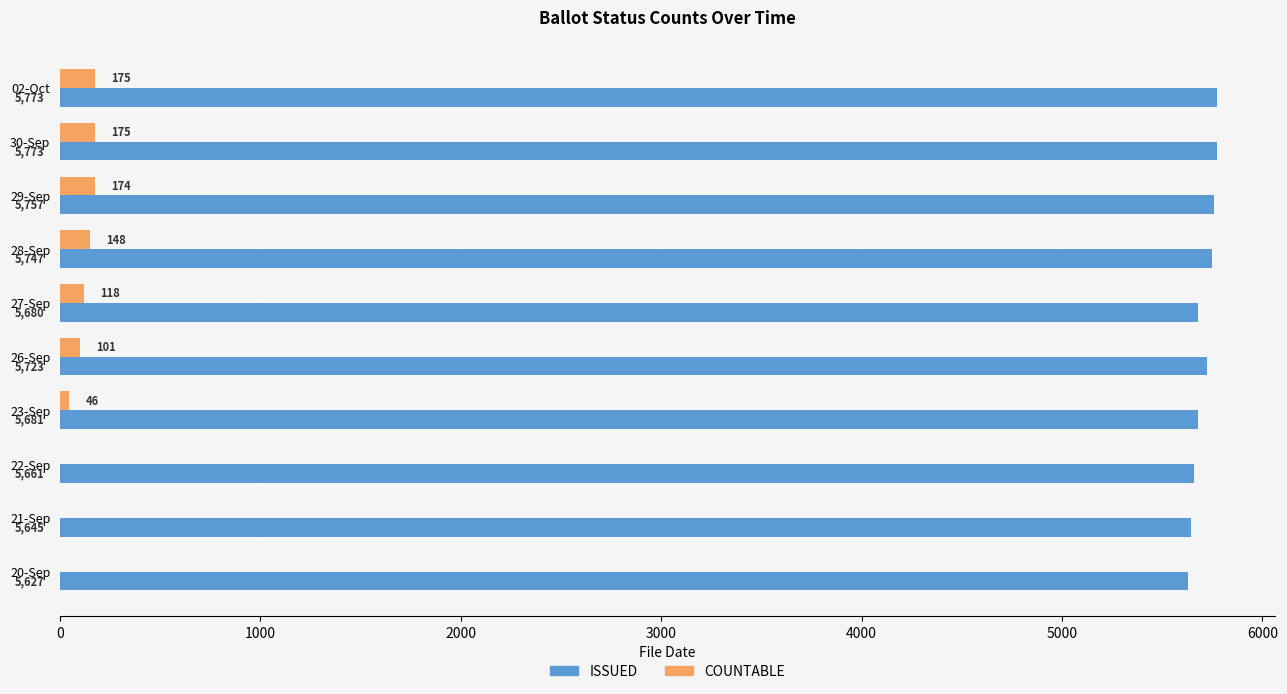

The value of COUNTABLE at 29-Sep is 174. True or false?

True